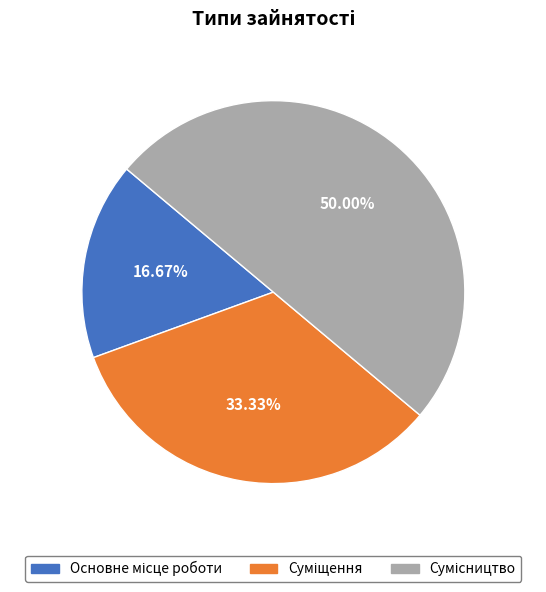

What percentage is the Сумісництво slice, to the nearest percent?

50%